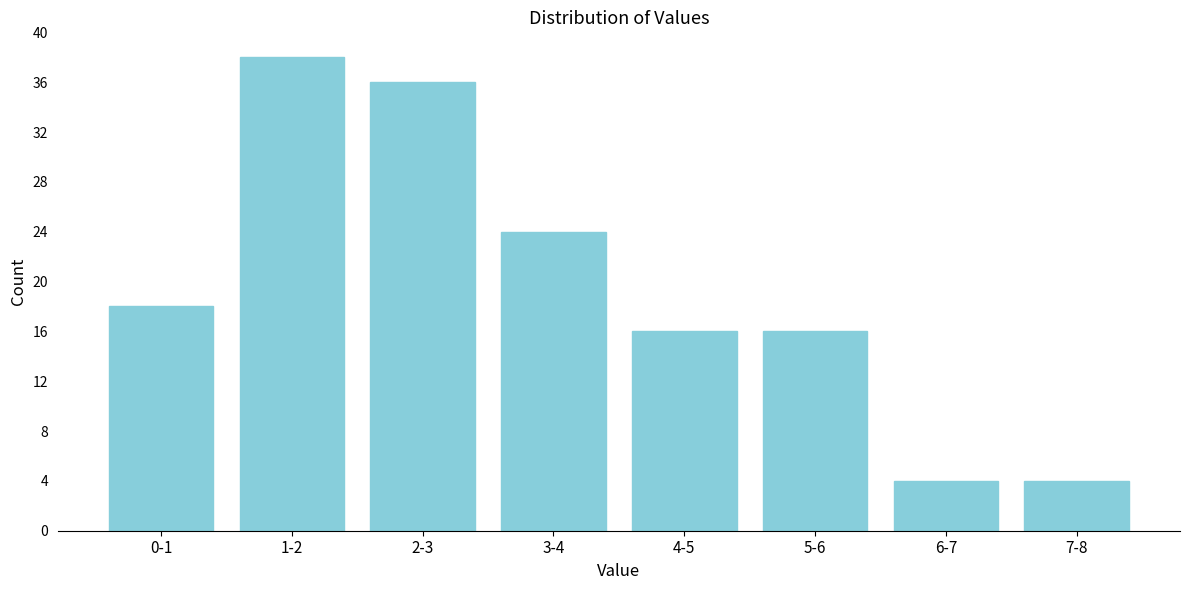

Reading right to left, transcribe all the data shown in this chart.

7-8=4	6-7=4	5-6=16	4-5=16	3-4=24	2-3=36	1-2=38	0-1=18